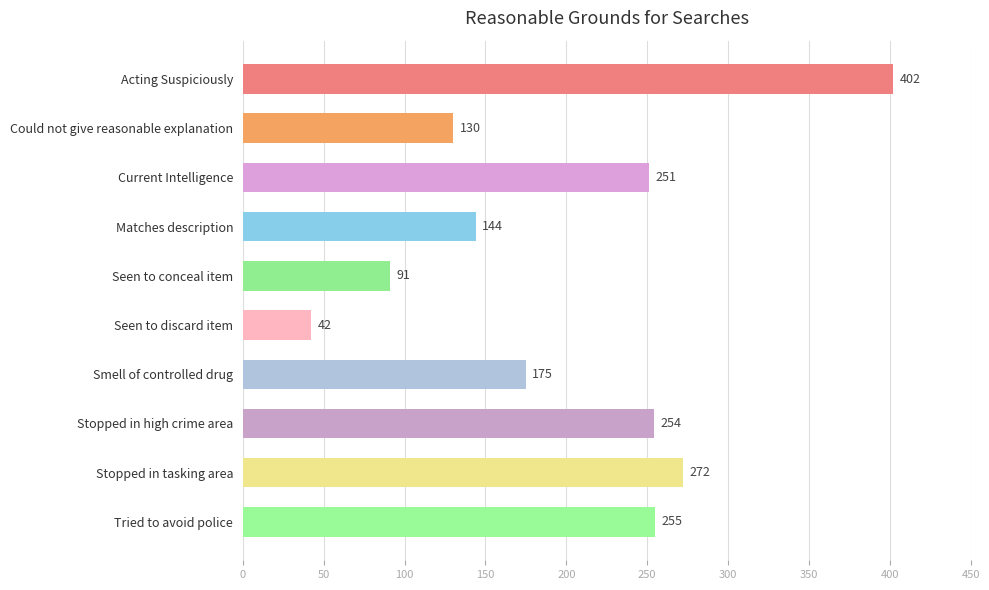

What is the maximum value shown in the chart?

402